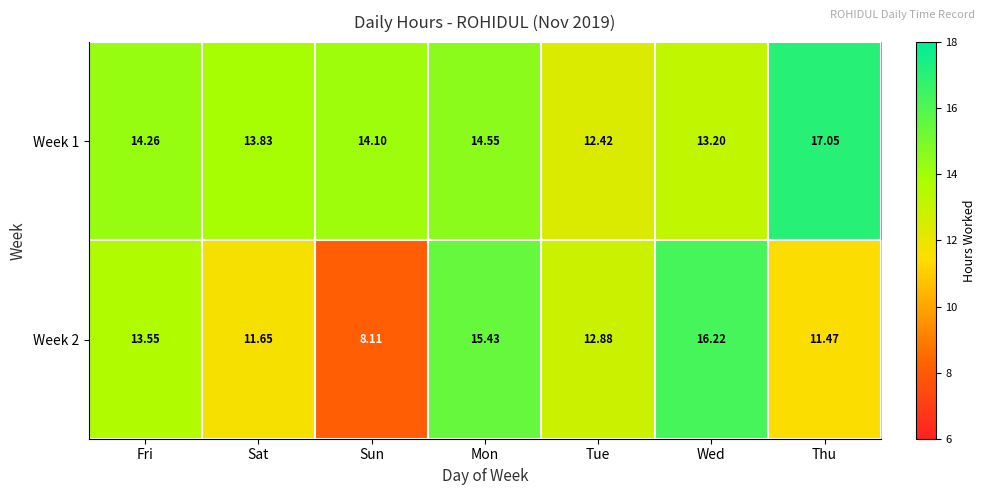

Between Sun and Mon, which series saw the biggest shift?

Week 2